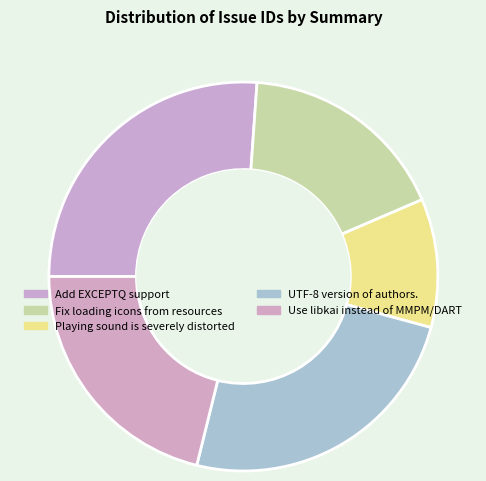

How many segments does this pie chart have?

5